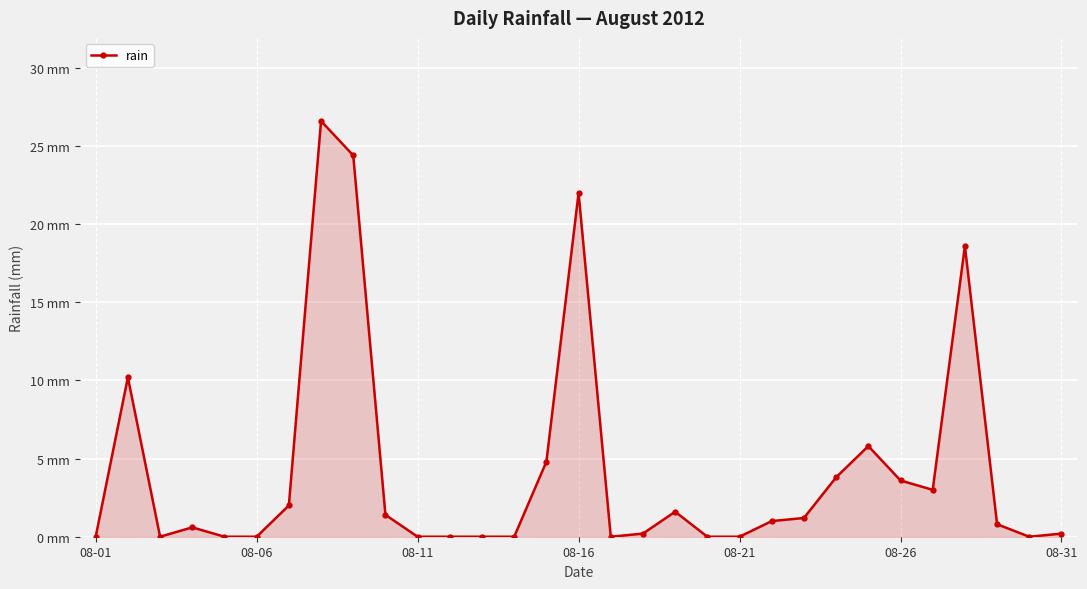

How many points are higher than both their immediate neighbors (excluding endpoints)?

7